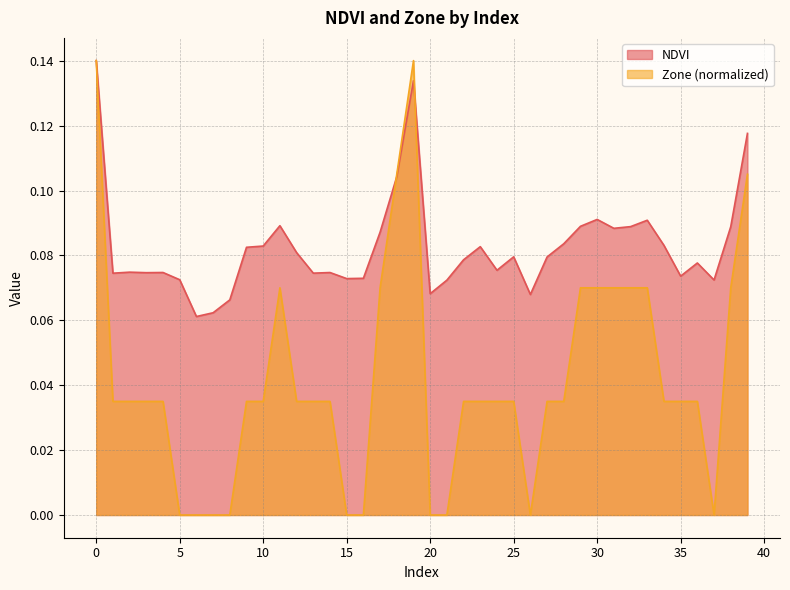

What is the difference between the maximum and second lowest values in the NDVI series?

0.1